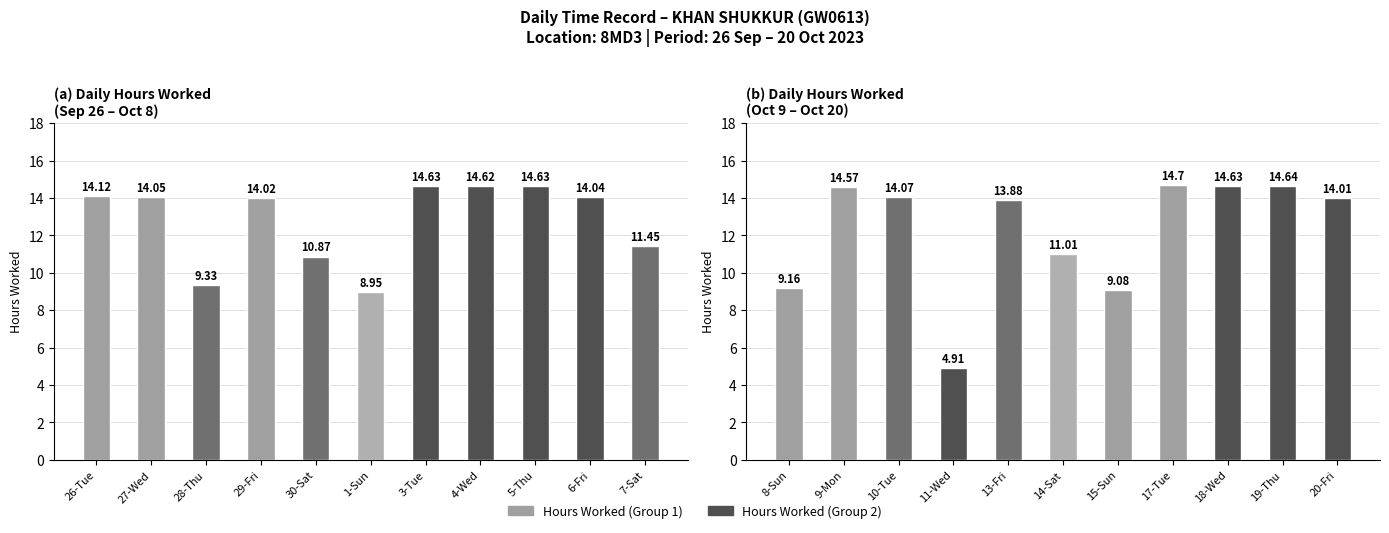

How many data points in Hours Worked (Sep 26 - Oct 8) are less than 14?

4